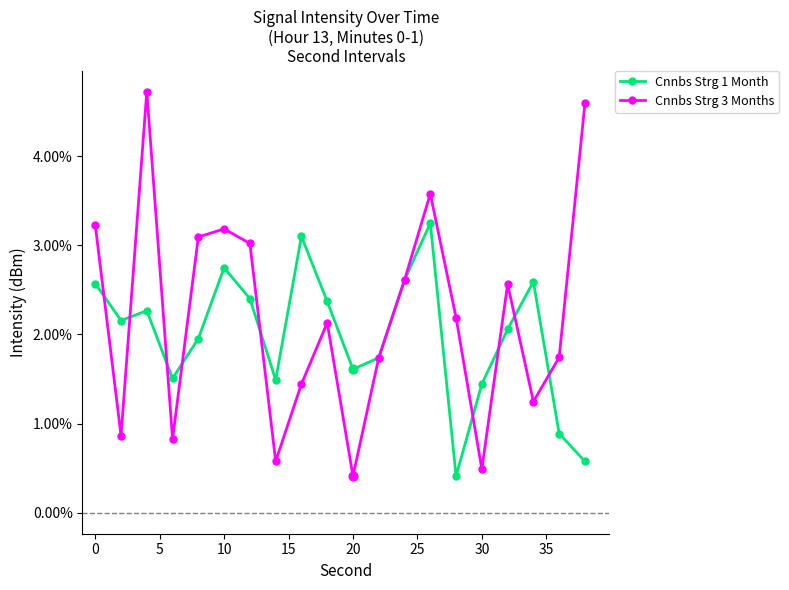

Which series has the largest total across all categories?

Cnnbs Strg 3 Months